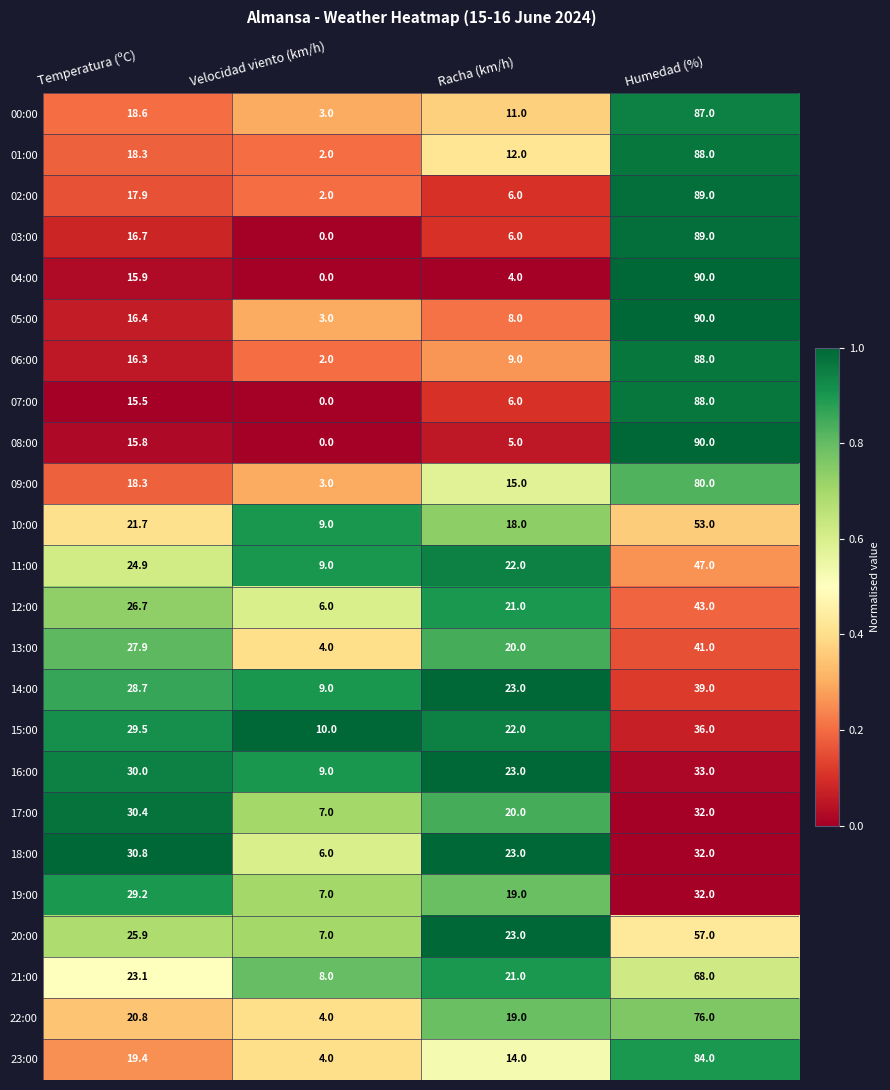

What is the spread (max minus min) of values at Temperatura (ºC)?

15.3